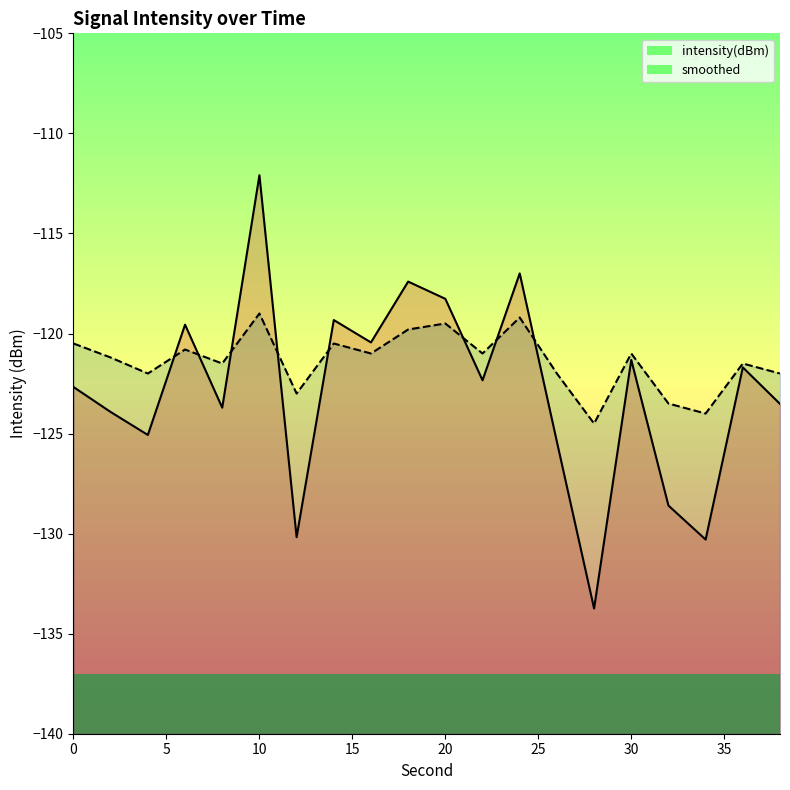

What is the smallest value displayed?

-133.7